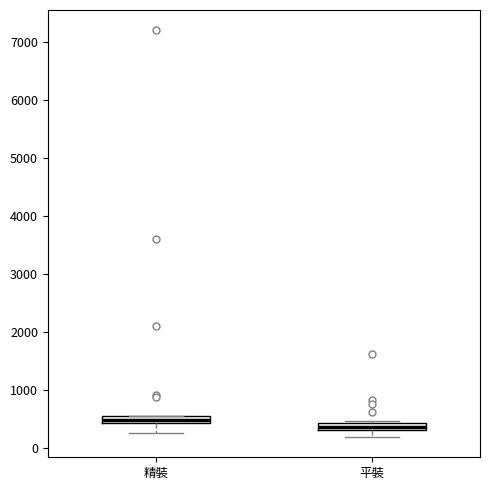

Which box has the highest median line?

精裝